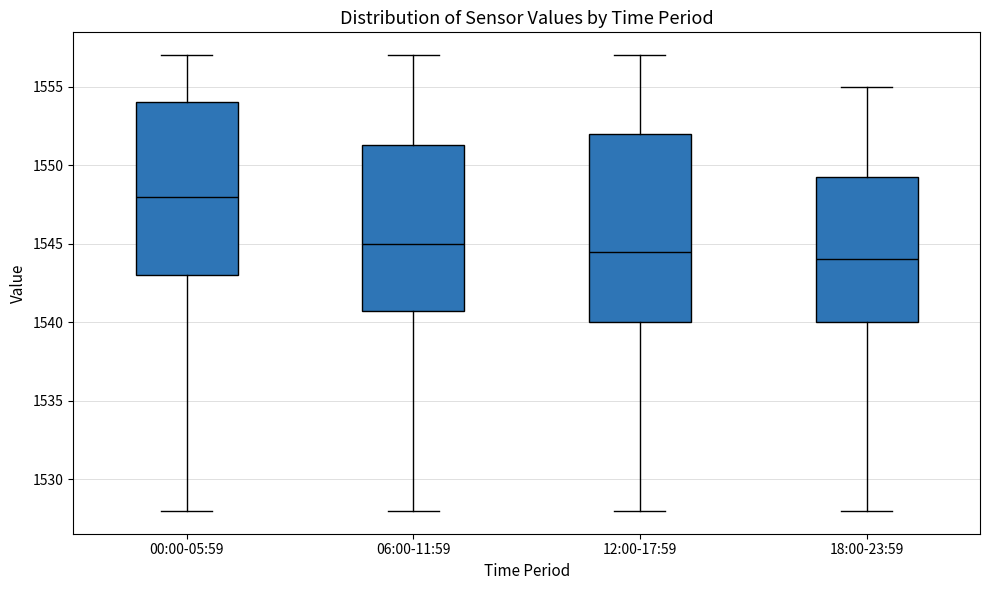

Reading left to right, transcribe this box plot: for each box, give where its median line is, the range the box spans, and where its two whiskers end, as read against the y-axis. The values are not printed on the chart, so give them approximately, as read against the axis.

00:00-05:59: median 1548.0, box 1543.0 to 1554.0, whiskers 1528.0 to 1557.0
06:00-11:59: median 1545.0, box 1541.0 to 1551.5, whiskers 1528.0 to 1557.0
12:00-17:59: median 1544.5, box 1540.0 to 1552.0, whiskers 1528.0 to 1557.0
18:00-23:59: median 1544.0, box 1540.0 to 1549.5, whiskers 1528.0 to 1555.0